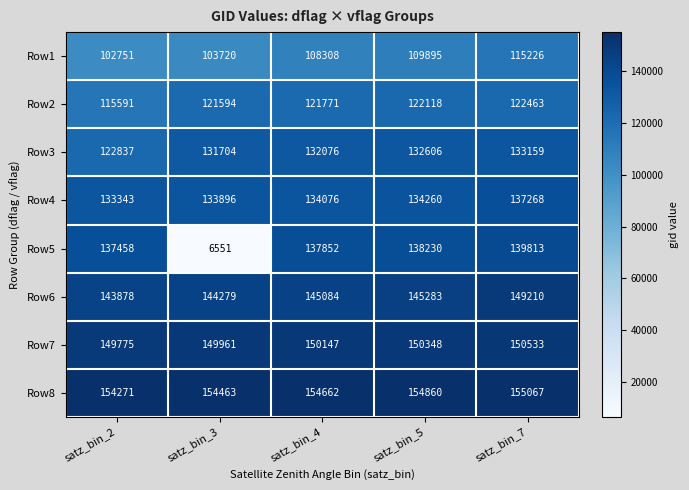

At which category is the sum across all series the highest?

satz_bin_7